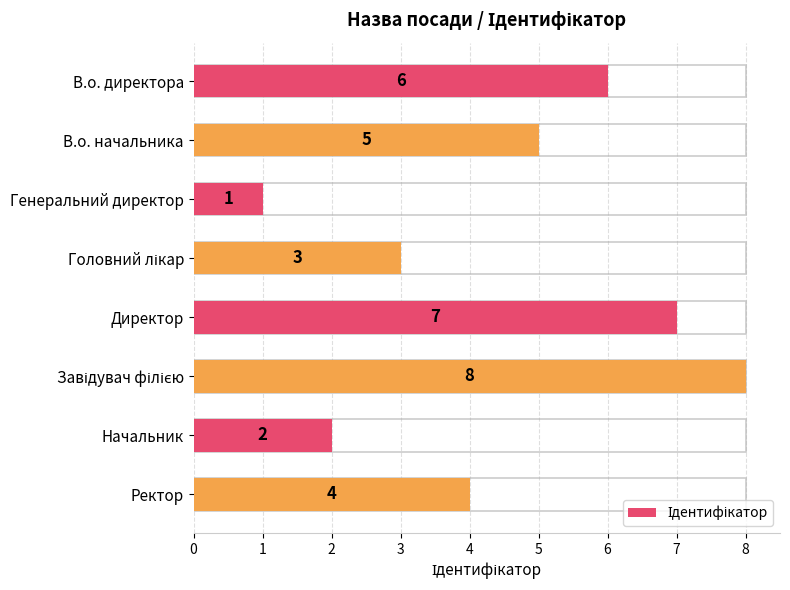

Are the bars grouped side by side (vs. stacked)?

No